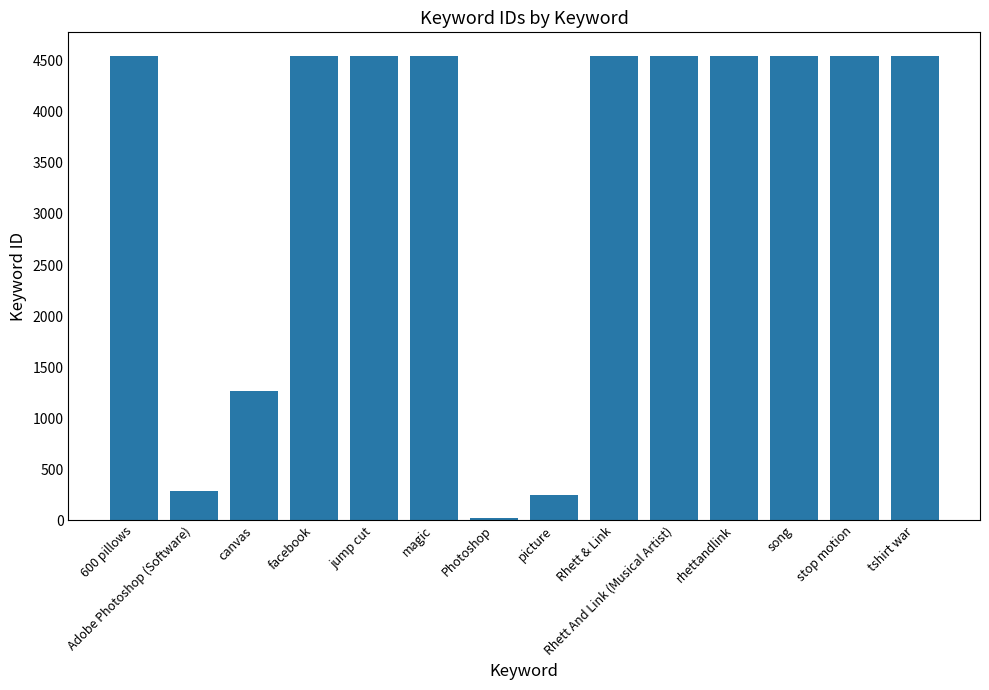

What is the label of the 2nd bar from the left?

Adobe Photoshop (Software)